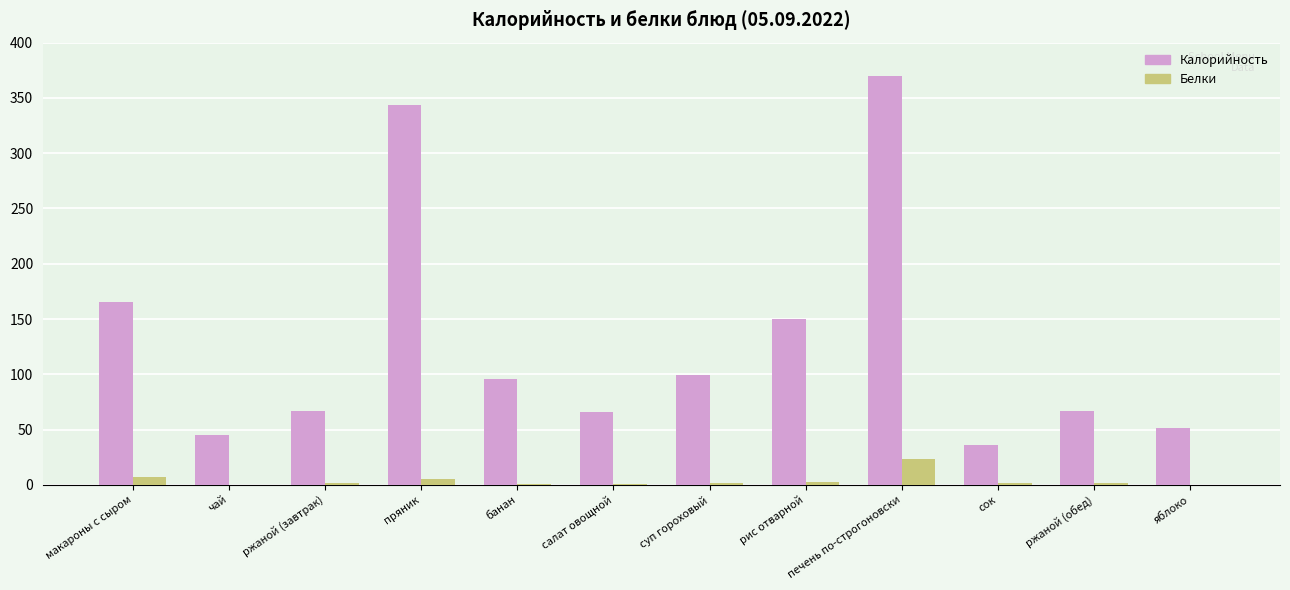

Is it true that Белки equals 7 at макароны с сыром?

True